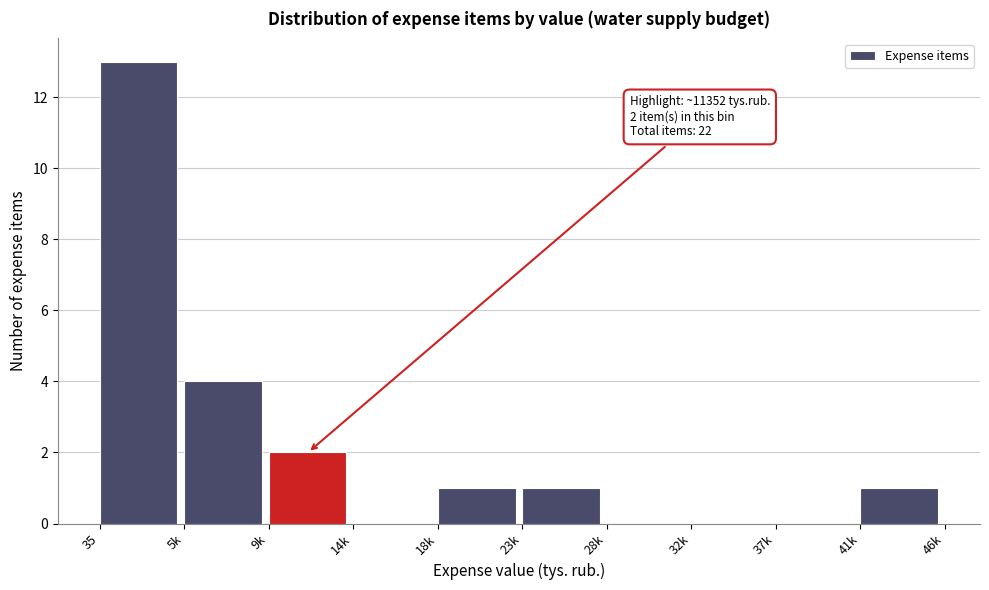

Reading left to right, list all the values displayed in this chart.

35=13	5k=4	9k=2	14k=0	18k=1	23k=1	28k=0	32k=0	37k=0	41k=1